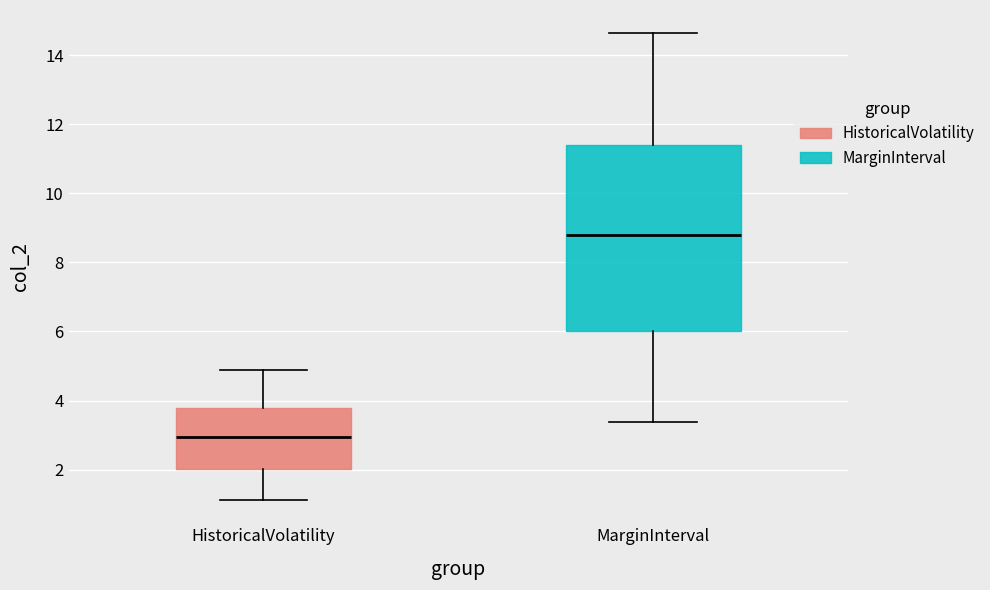

Reading left to right, read every box against the y-axis: the position of its median line, the range the box covers, and the ends of its whiskers. The values are not printed on the chart, so give them approximately, as read against the axis.

HistoricalVolatility: median 3.0, box 2.0 to 3.8, whiskers 1.2 to 4.8
MarginInterval: median 8.8, box 6.0 to 11.4, whiskers 3.4 to 14.6